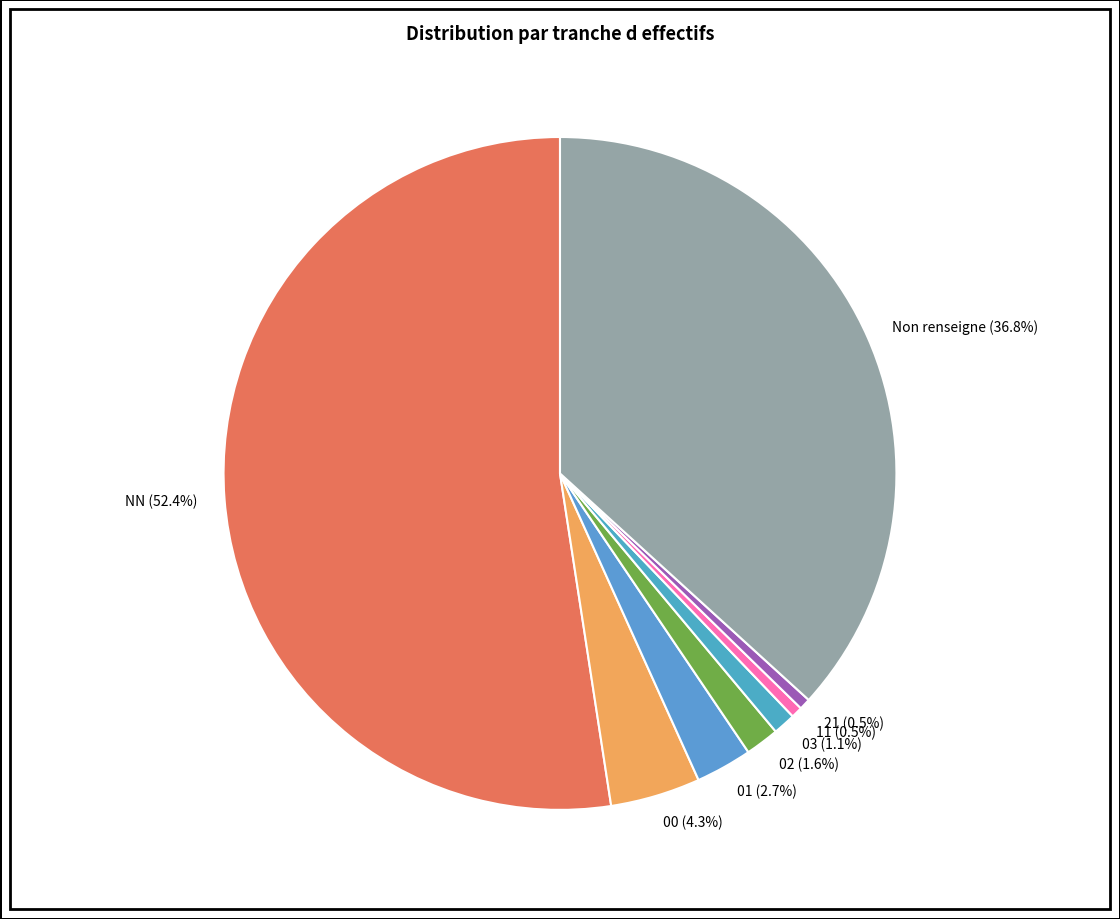

Which slice is the largest?

NN (52.4%)